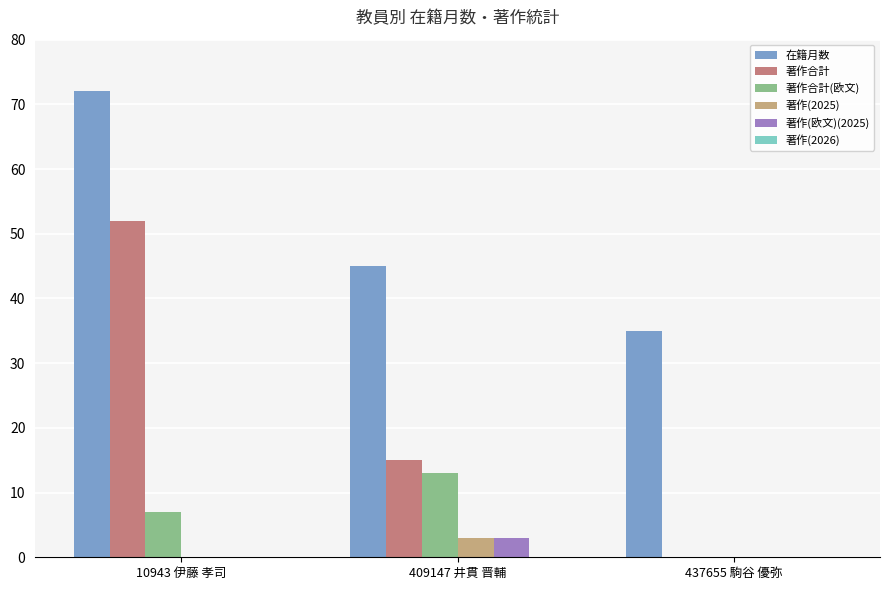

Reading right to left, list all the values displayed in this chart.

在籍月数: 437655 駒谷 優弥=35	409147 井貫 晋輔=45	10943 伊藤 孝司=72
著作合計: 437655 駒谷 優弥=0	409147 井貫 晋輔=15	10943 伊藤 孝司=52
著作合計(欧文): 437655 駒谷 優弥=0	409147 井貫 晋輔=13	10943 伊藤 孝司=7
著作(2025): 437655 駒谷 優弥=0	409147 井貫 晋輔=3	10943 伊藤 孝司=0
著作(欧文)(2025): 437655 駒谷 優弥=0	409147 井貫 晋輔=3	10943 伊藤 孝司=0